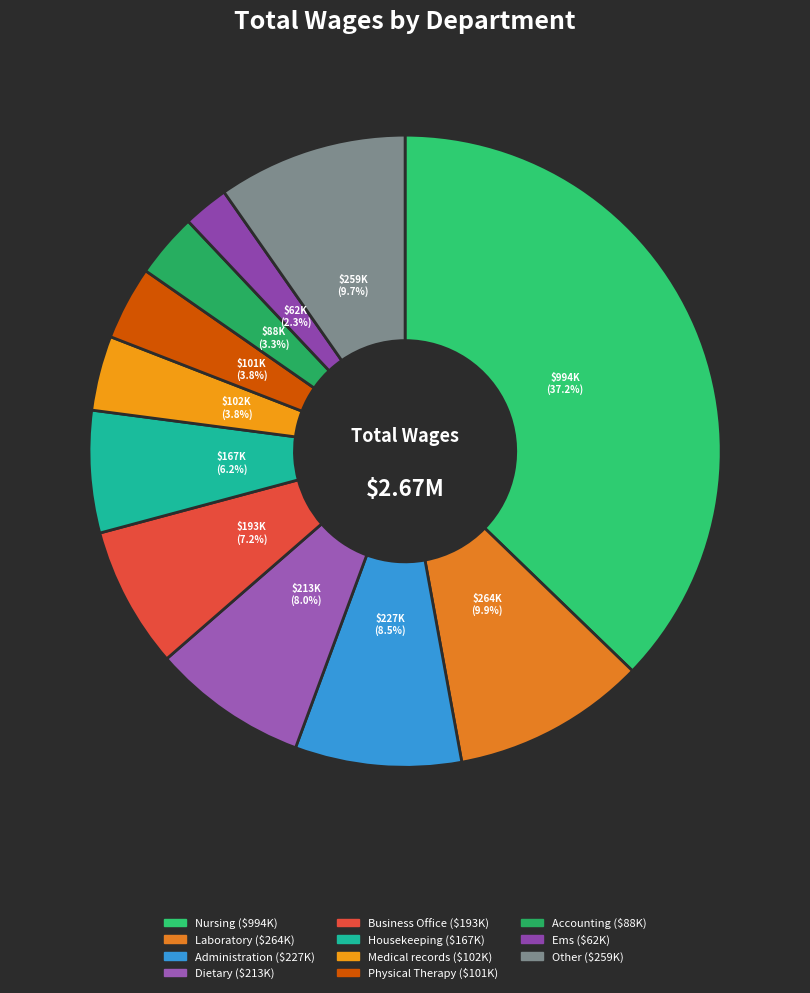

True or false: Physical Therapy accounts for 4% of the total.

True